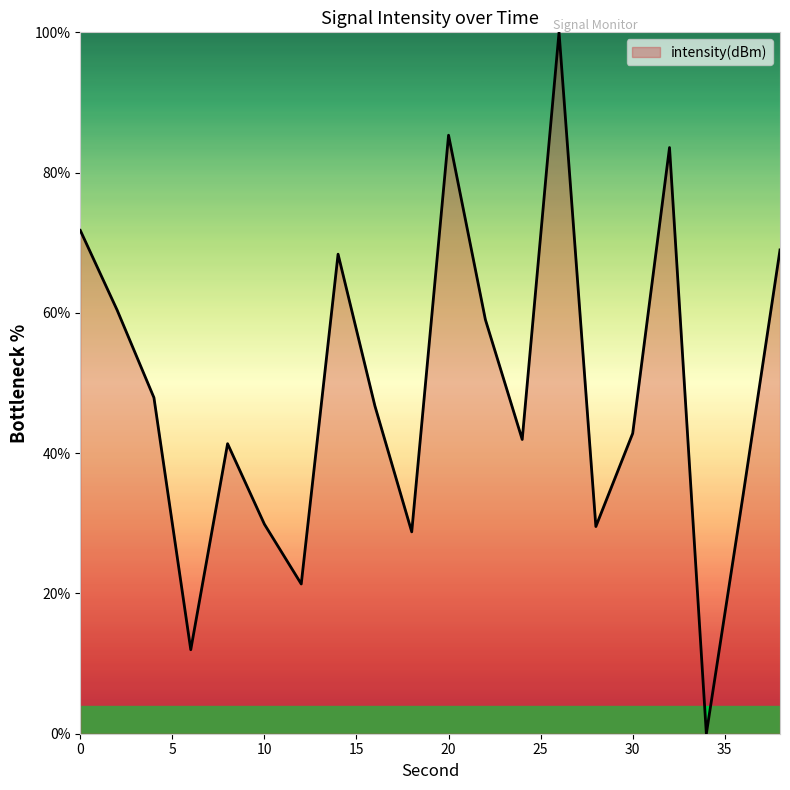

What is the difference between the maximum and minimum values?

100.0